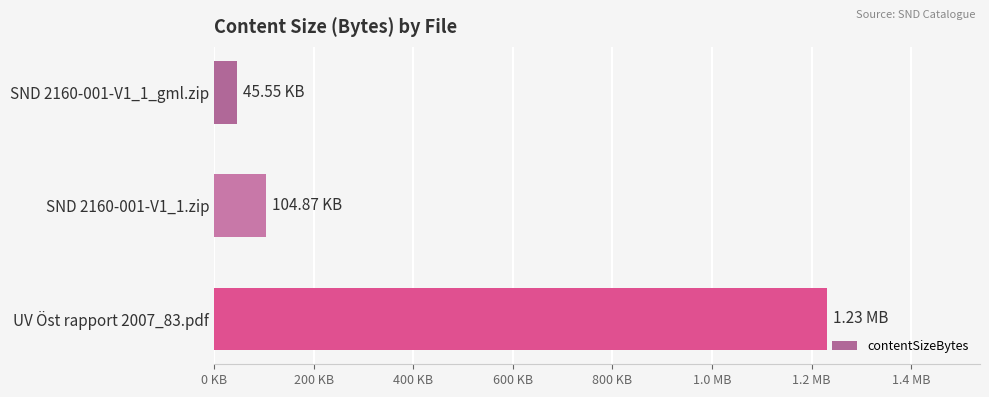

What is the smallest value displayed?

45554